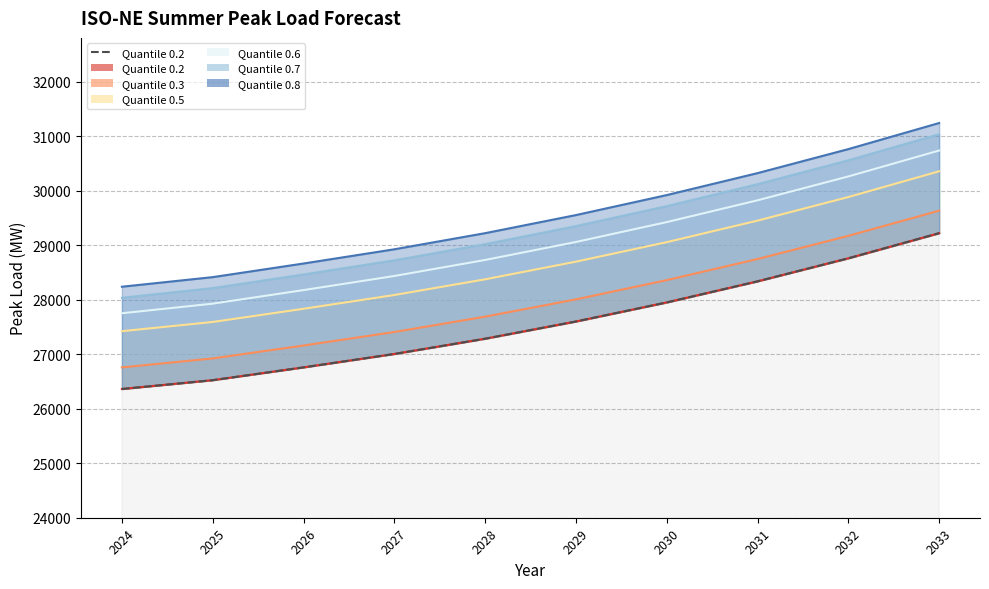

Rank the categories by value from highest to lowest.

2033, 2032, 2031, 2030, 2029, 2028, 2027, 2026, 2025, 2024